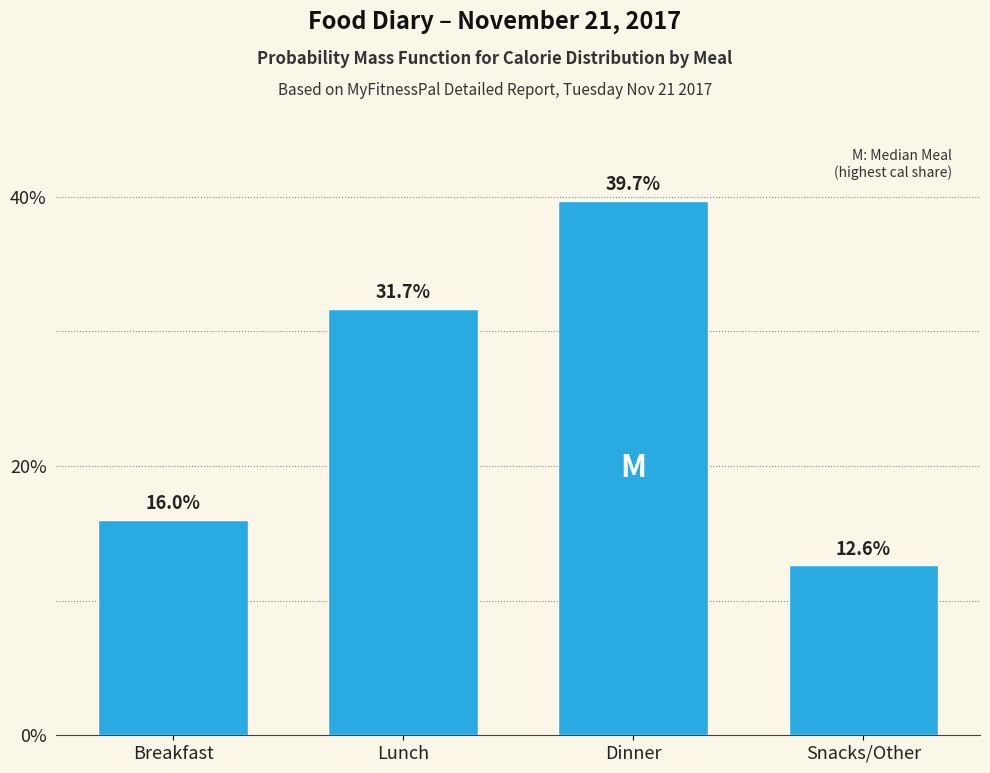

Reading left to right, transcribe all the data shown in this chart.

Breakfast=16.0	Lunch=31.7	Dinner=39.7	Snacks/Other=12.6